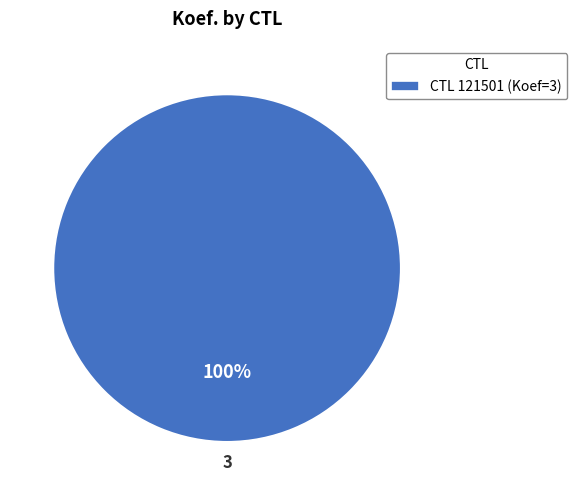

True or false: CTL 121501 (Koef=3) accounts for 100% of the total.

True